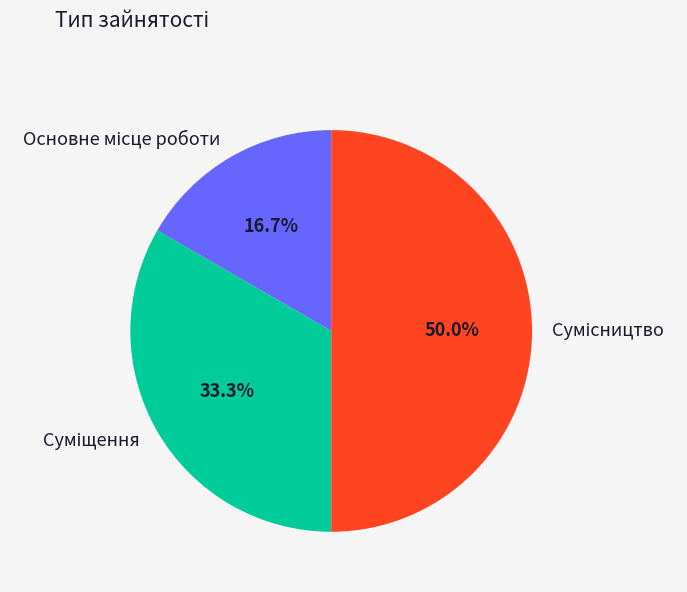

How many slices are in this pie chart?

3